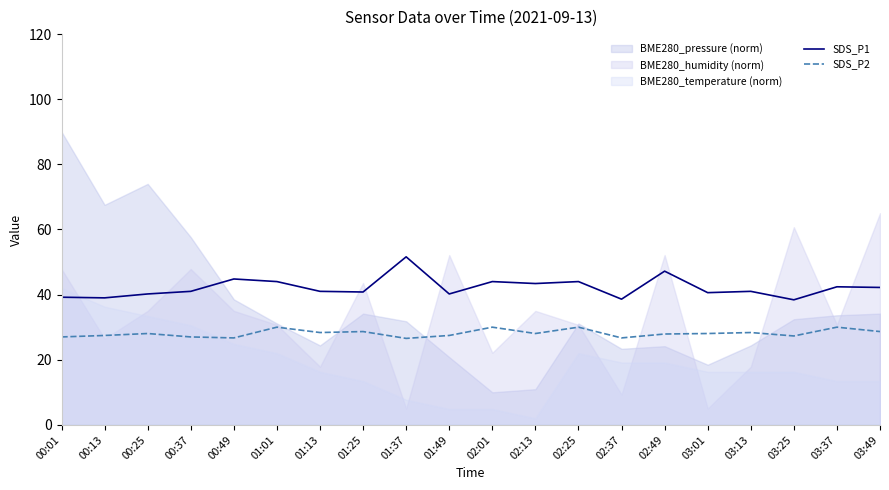

True or false: SDS_P2 has a value of 26.7 at 02:37.

True